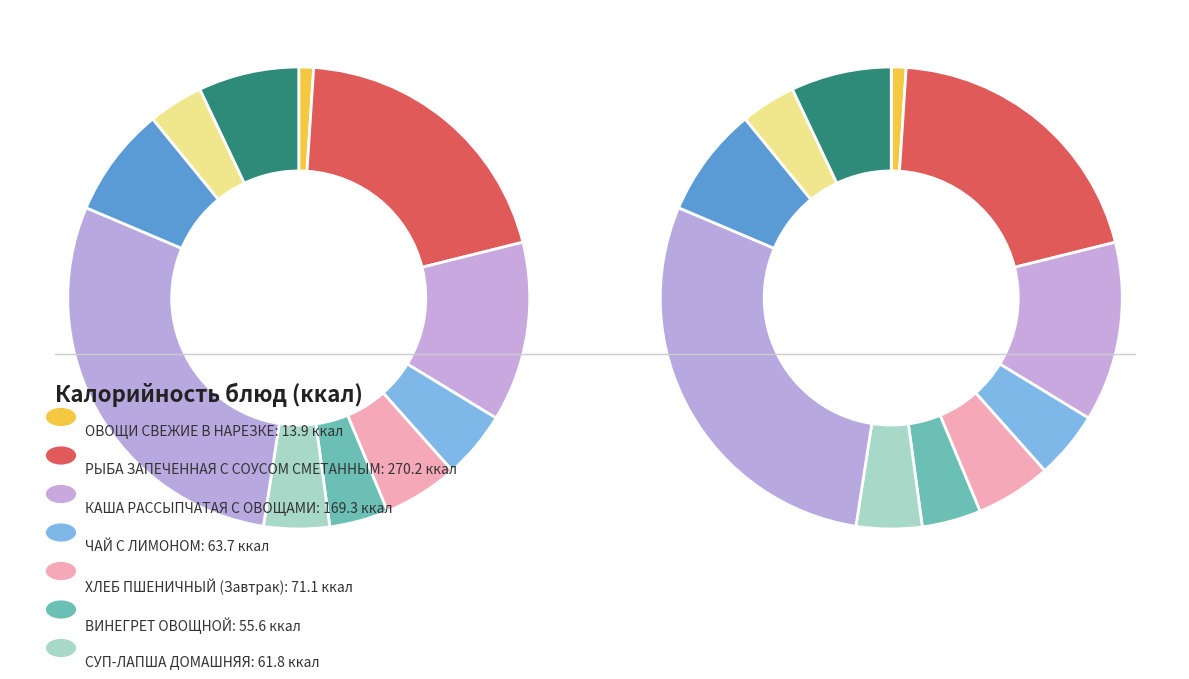

Does ВИНЕГРЕТ ОВОЩНОЙ represent more than half of the total?

No